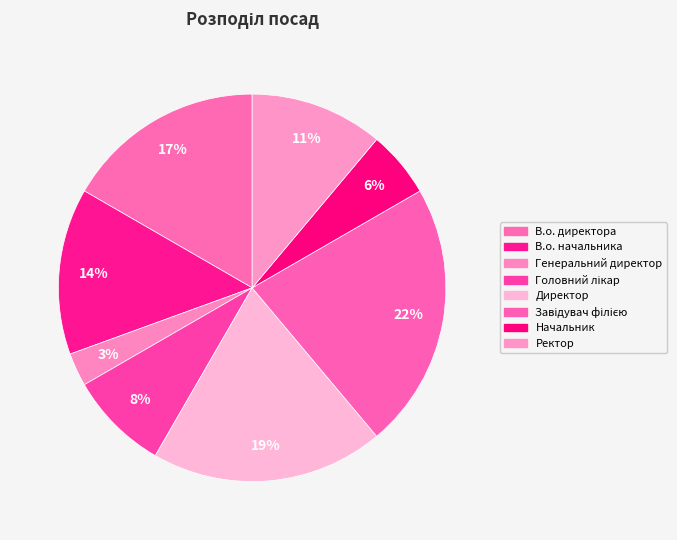

Rank the categories by value from highest to lowest.

Завідувач філією, Директор, В.о. директора, В.о. начальника, Ректор, Головний лікар, Начальник, Генеральний директор